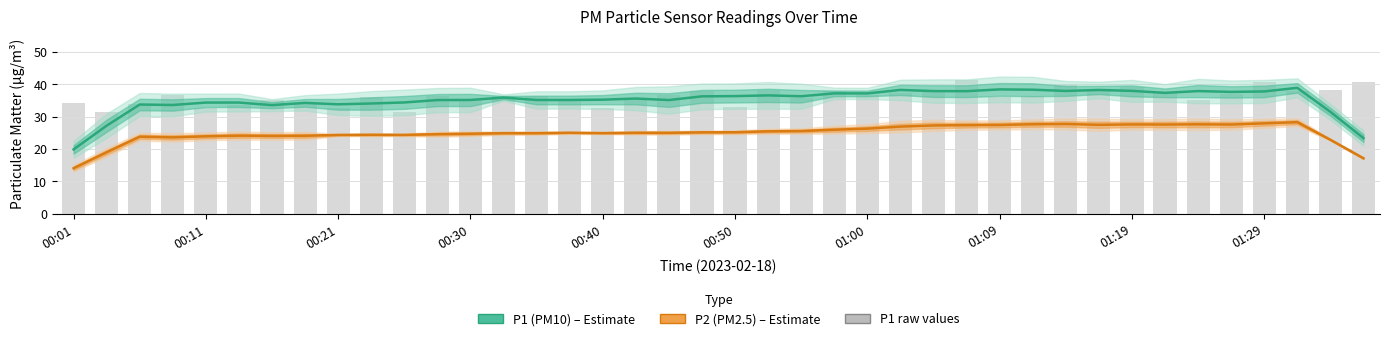

What is the average value of the P1 (PM10) series?

35.1